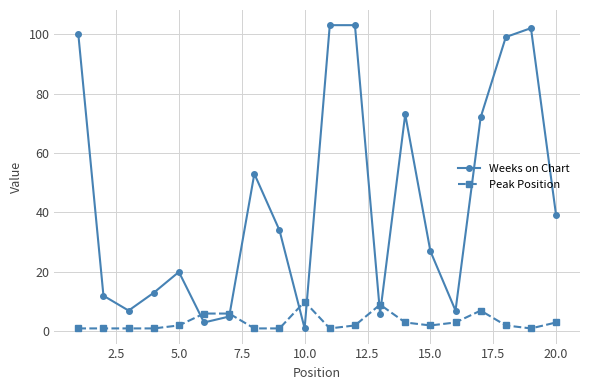

Which series has the largest total across all categories?

Weeks on Chart